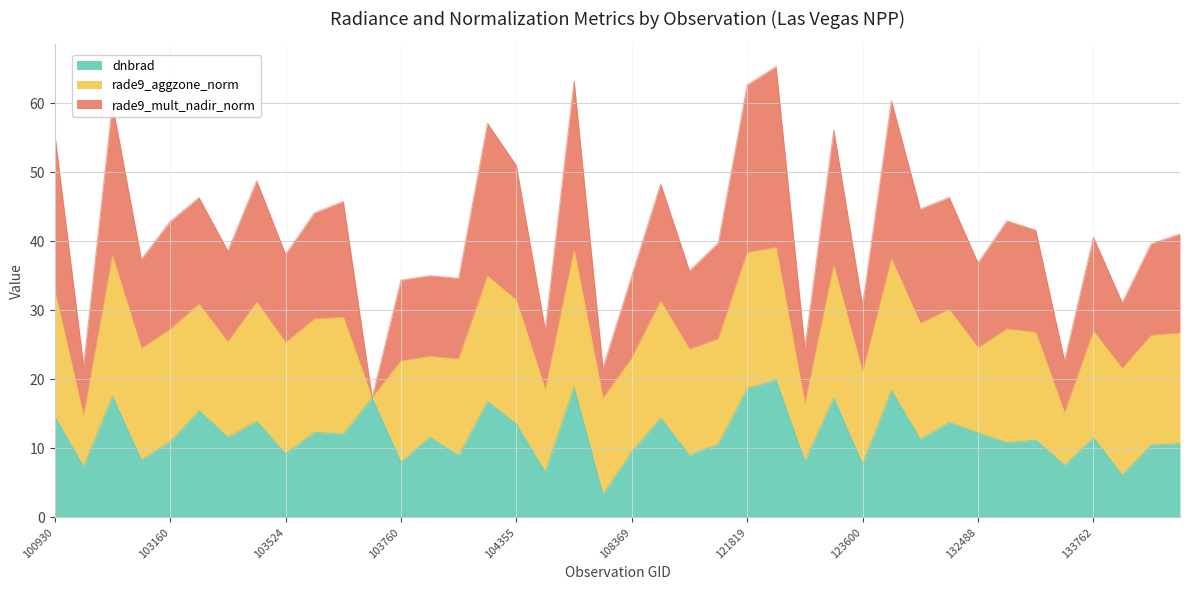

What is the average value of the dnbrad series?

12.0